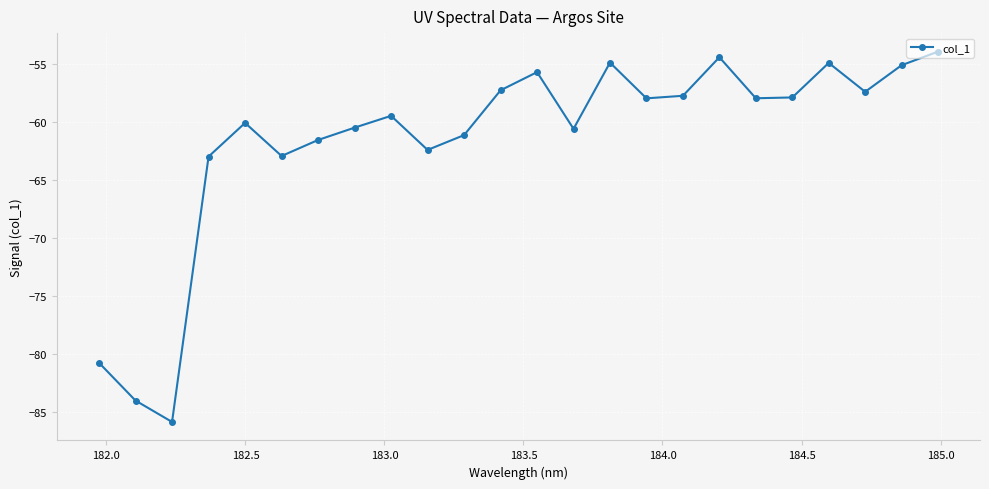

What is the greatest value displayed?

-54.0